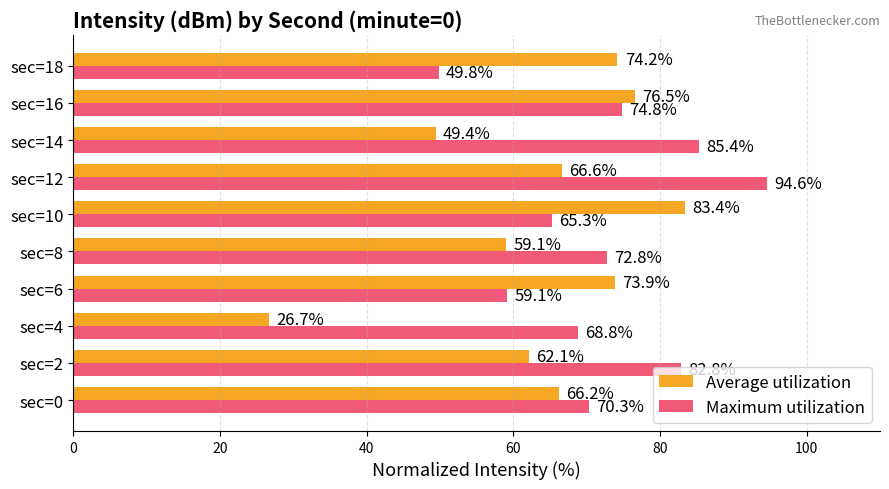

Which series has the largest range (max minus min)?

Average utilization